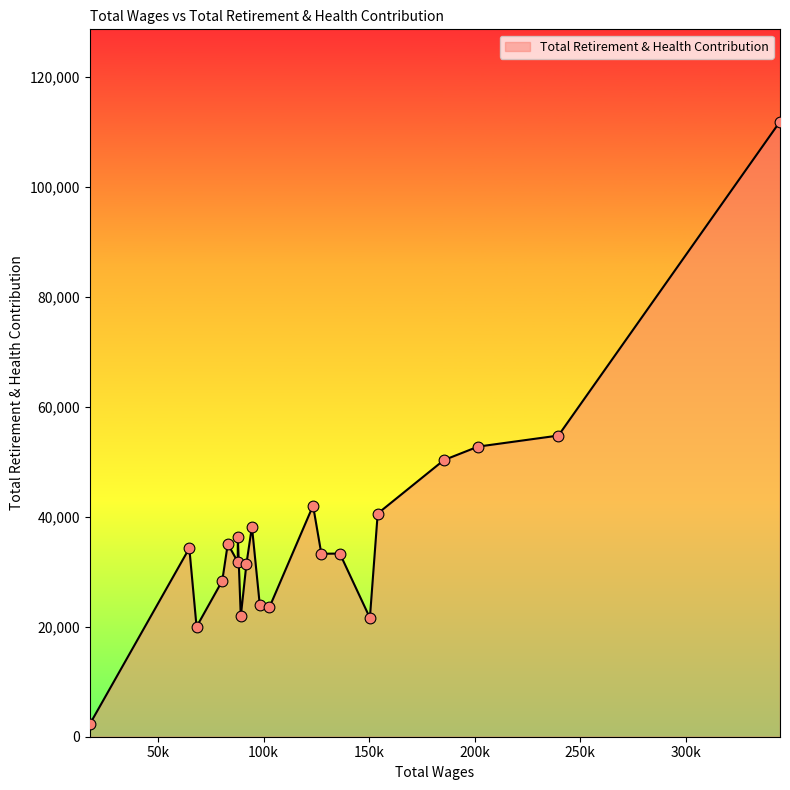

What is the difference between the maximum and minimum values?

109637